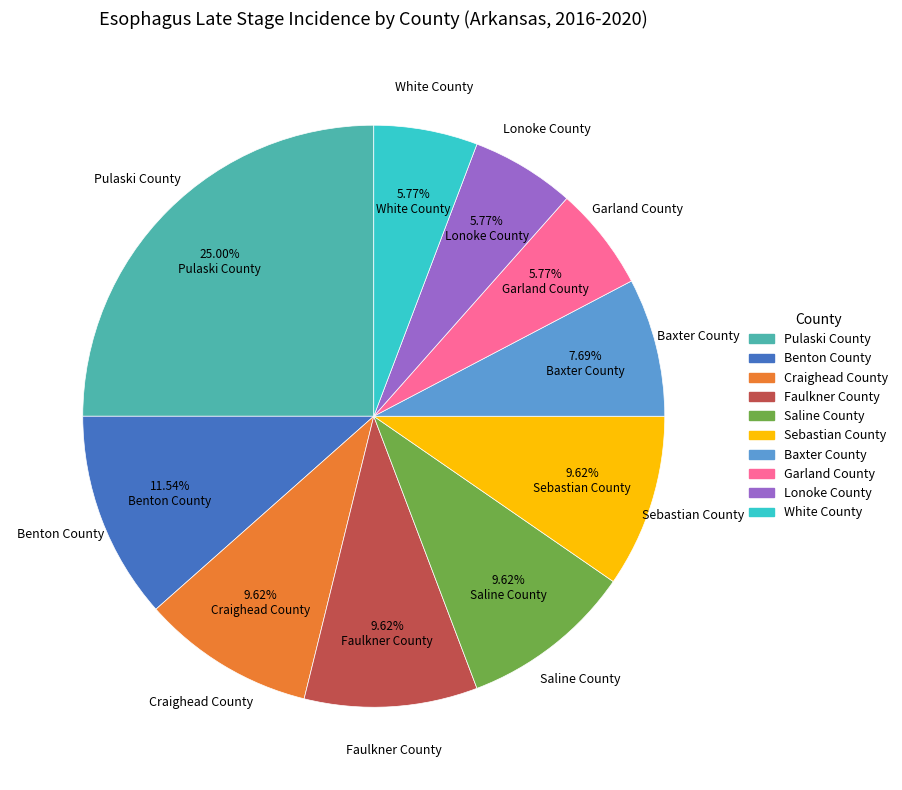

Do Pulaski County and Benton County together represent more than half of the pie?

No